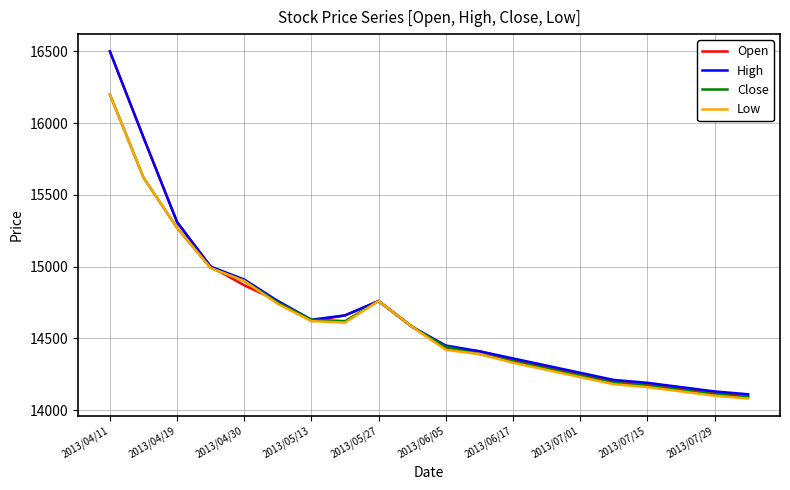

What is the difference between the second highest and minimum values in the Close series?

1530